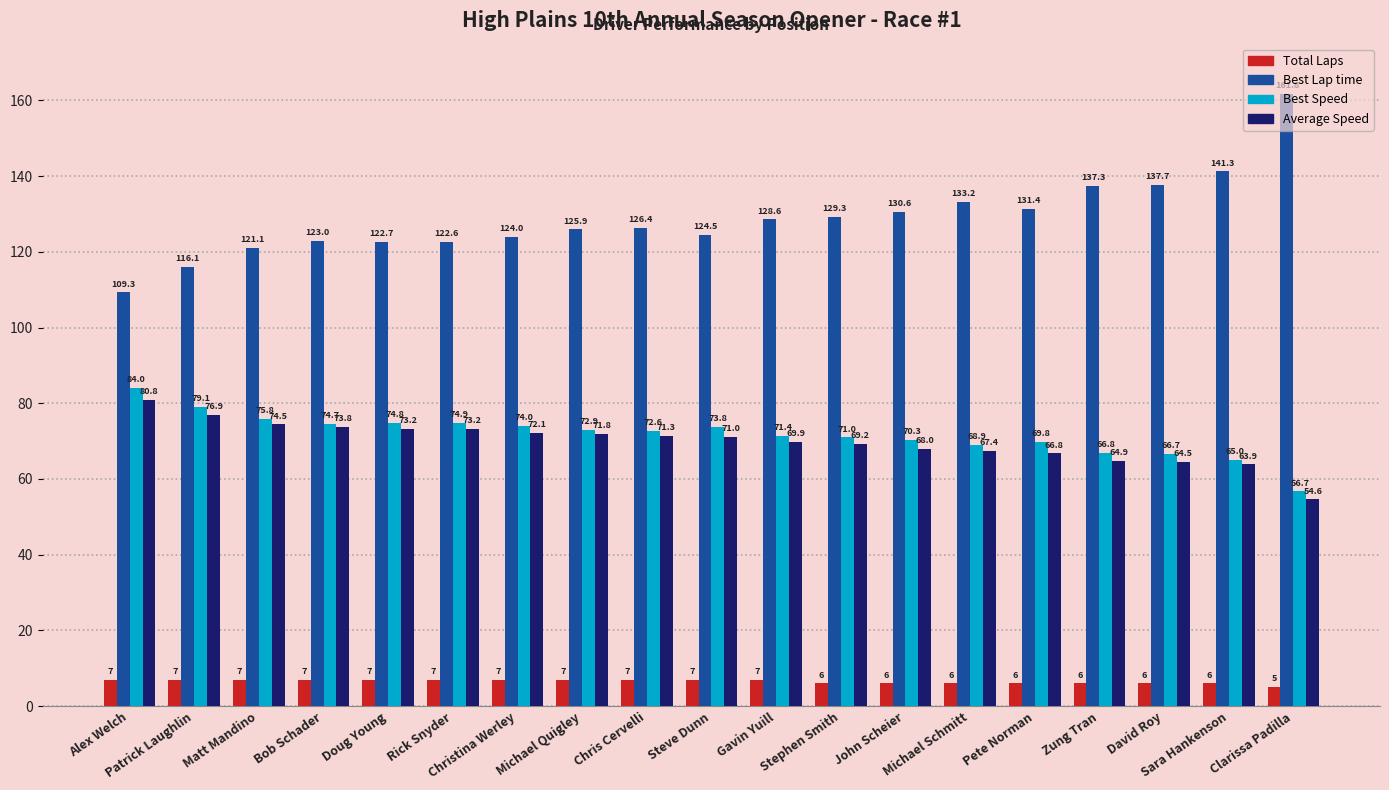

How many data points in Average Speed are less than 71?

9